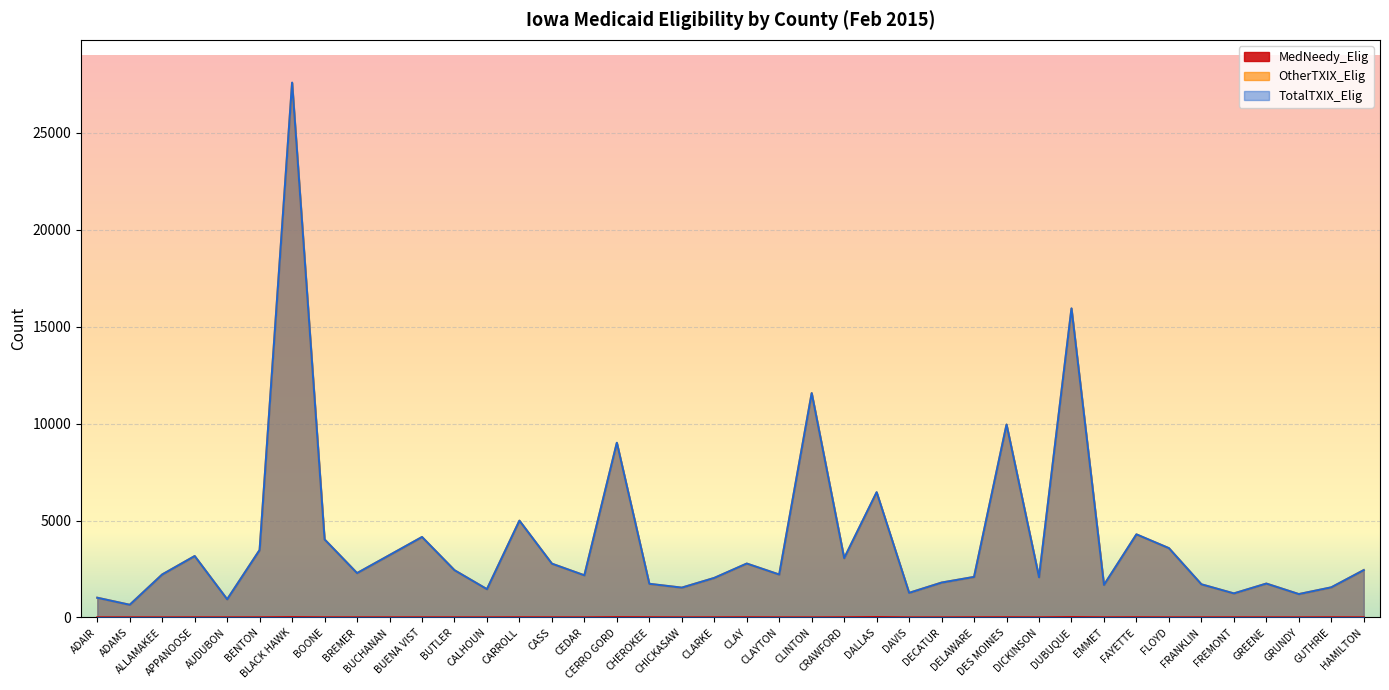

True or false: OtherTXIX_Elig has more than 1 points higher than both neighbors.

True